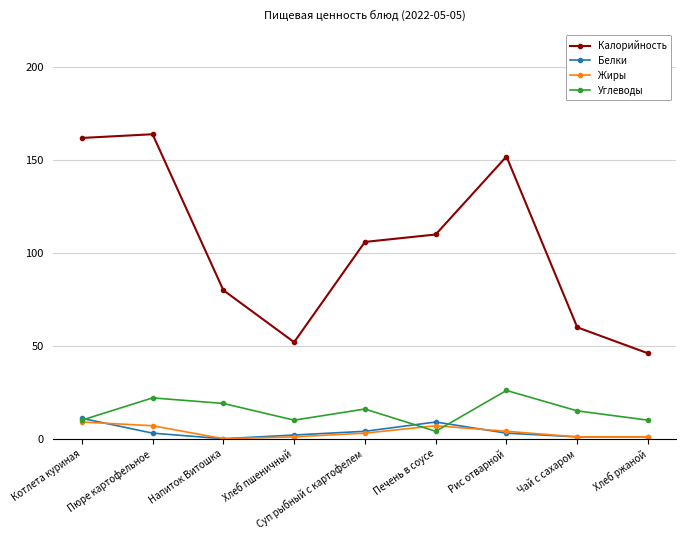

True or false: Углеводы and Белки cross at least once.

True